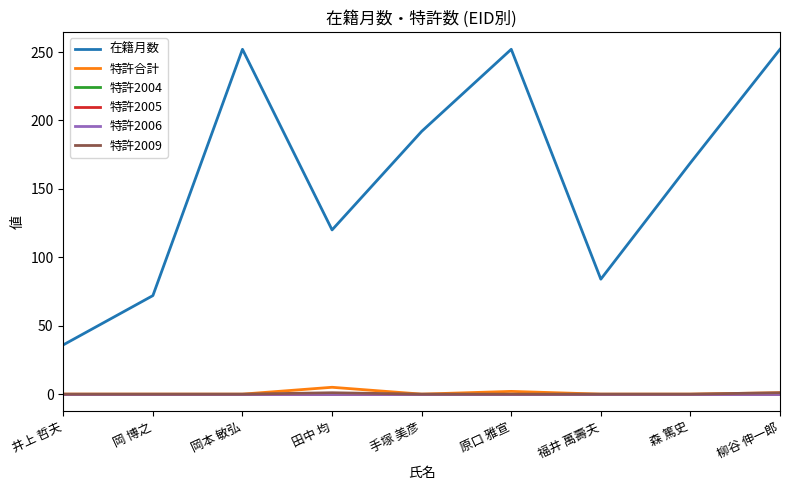

Does the chart have visible grid lines?

No